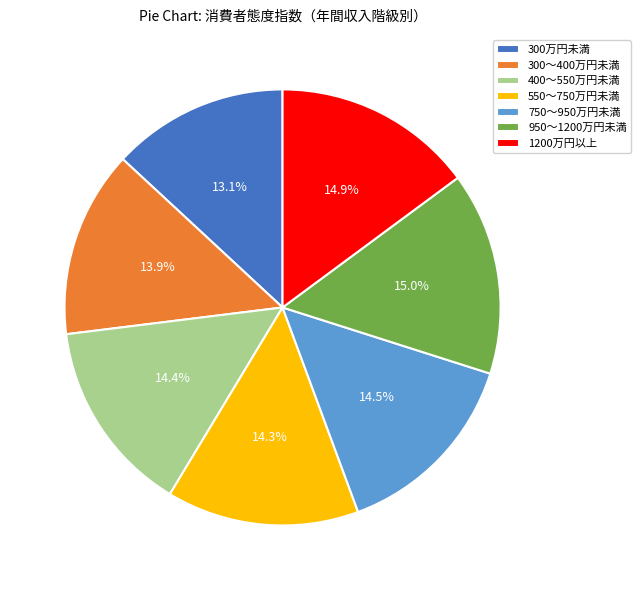

Which category has the smallest portion of the pie?

300万円未満